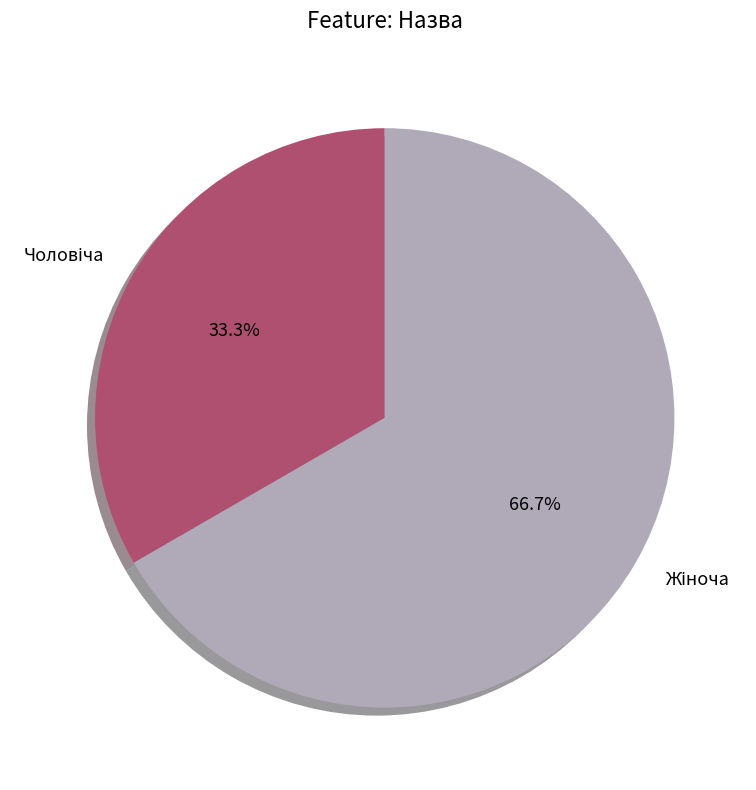

How many segments does this pie chart have?

2